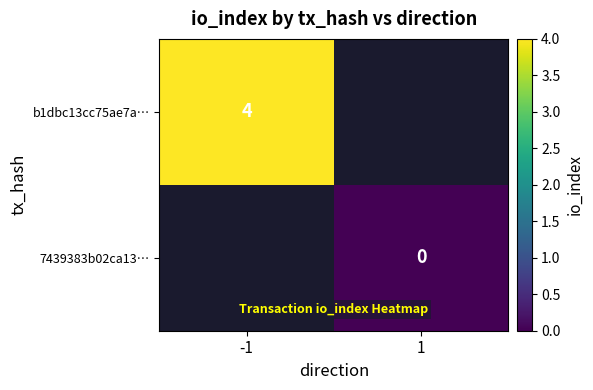

What is the greatest value displayed?

4.0